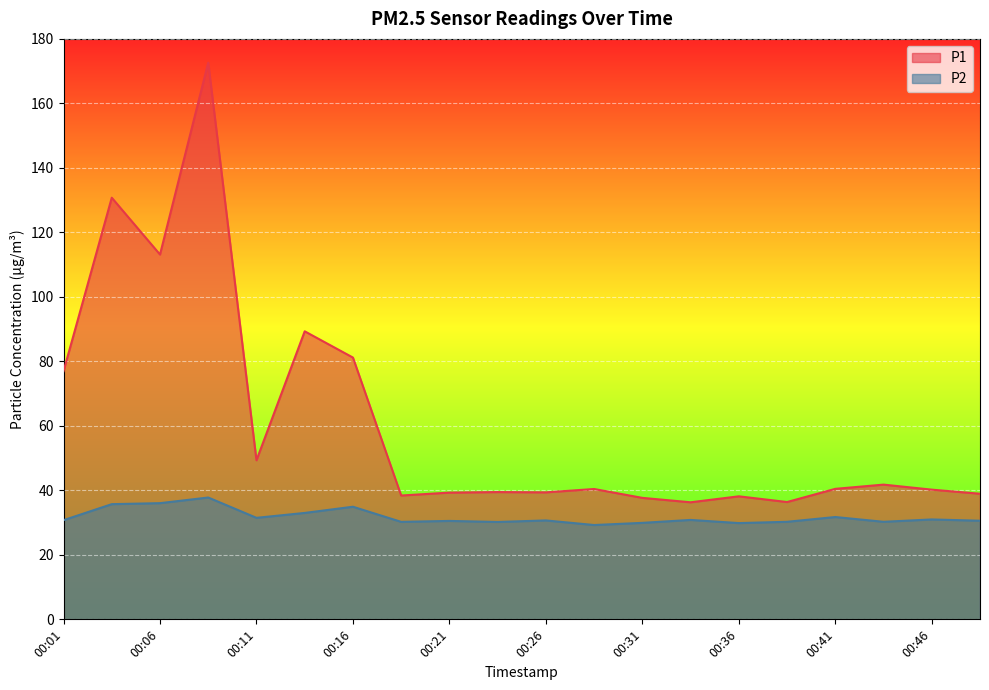

True or false: P2 has a value of 30.8 at 00:01.

True